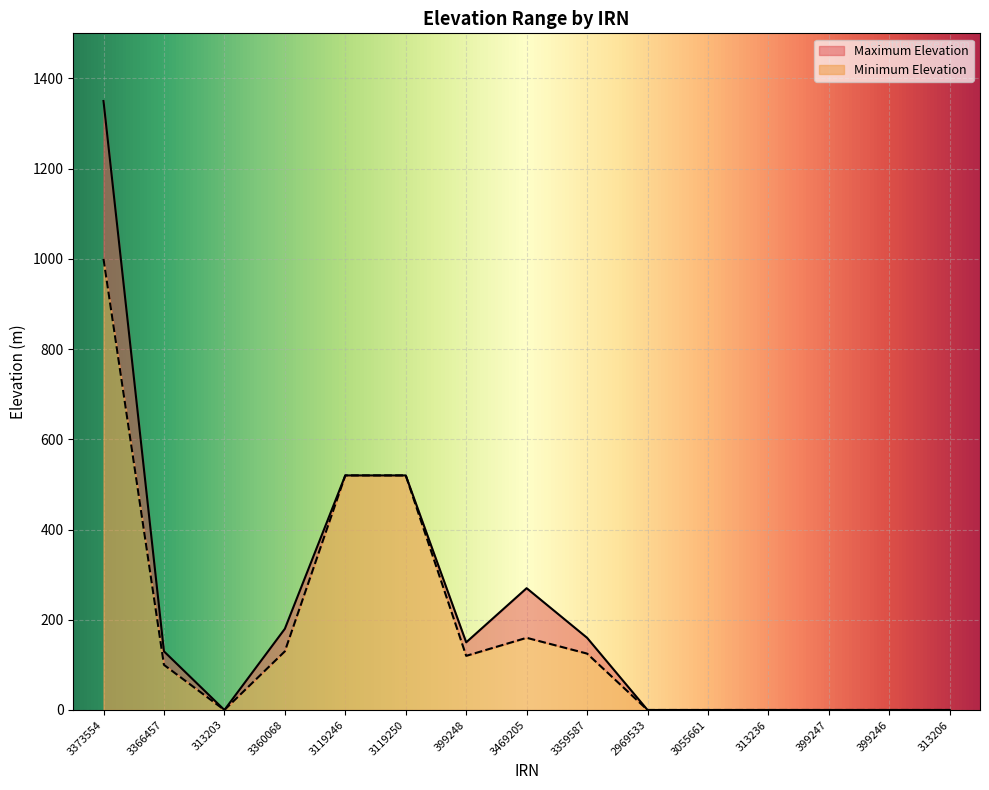

Where is the first local minimum for Maximum Elevation?

313203